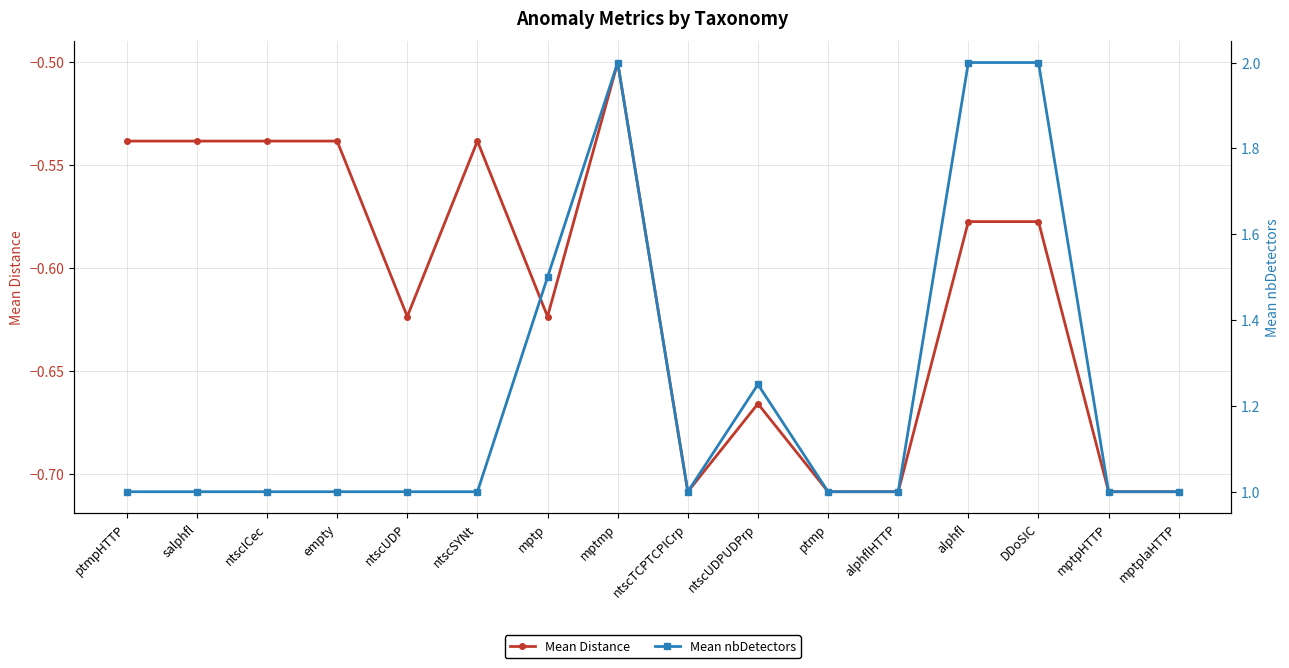

What is the difference between the second highest and second lowest values in the Mean nbDetectors series?

1.0